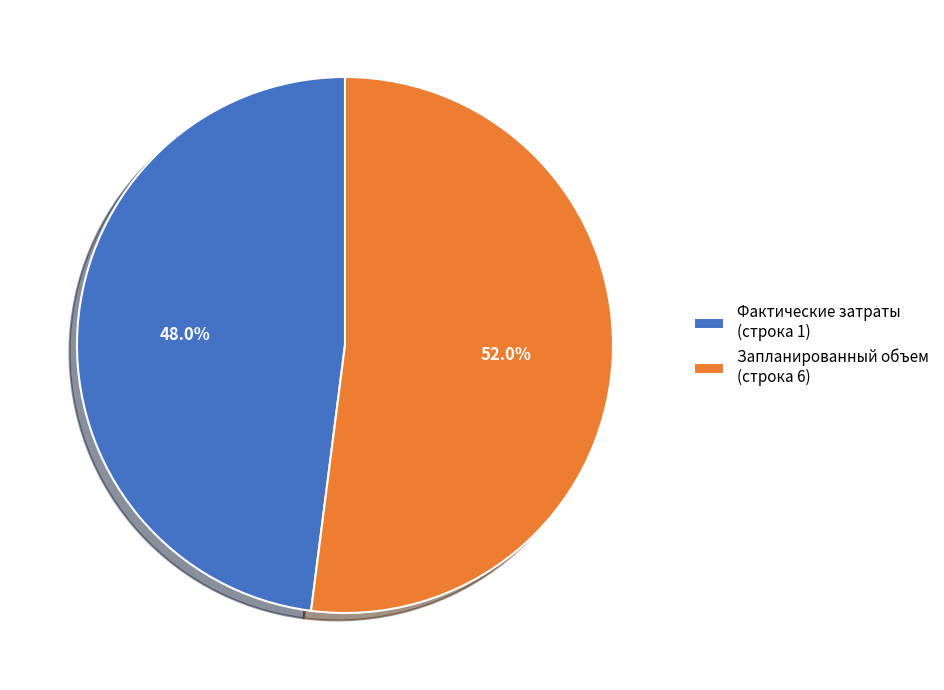

Which slice represents more than half of the pie?

Запланированный объем (строка 6)